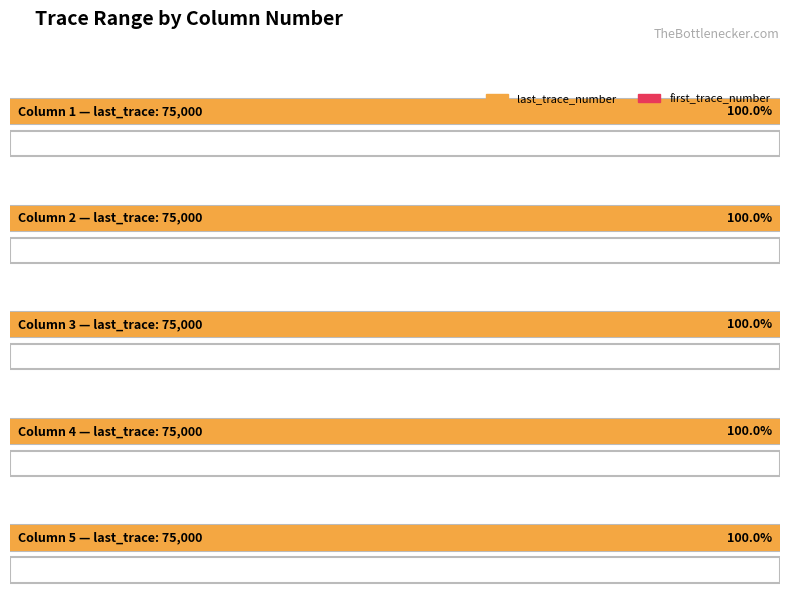

Reading left to right, extract all data points from this chart.

last_trace_number: 1=75000	2=75000	3=75000	4=75000	5=75000
first_trace_number: 1=1	2=1	3=1	4=1	5=1